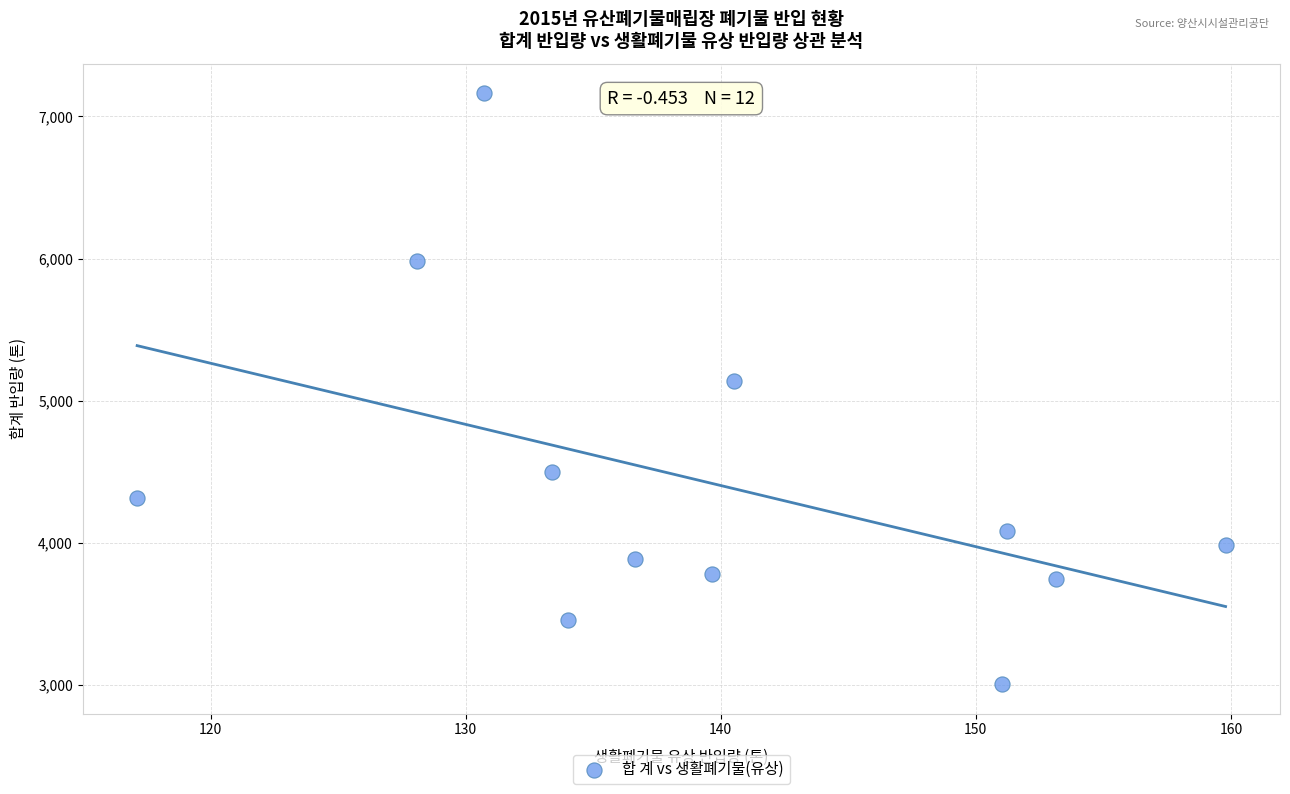

What Y value in the scatter plot is closest to 5085?

5139.8